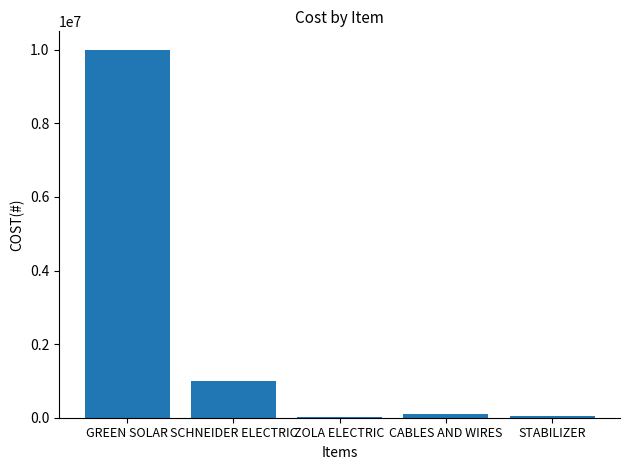

Are the bars horizontal?

No